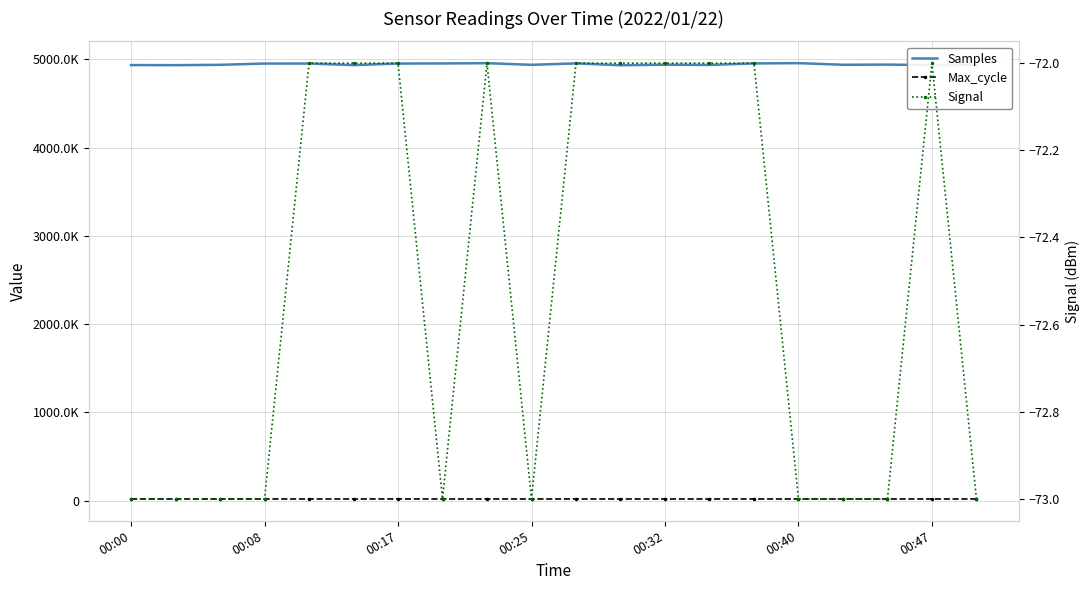

Which series has the largest total across all categories?

Samples